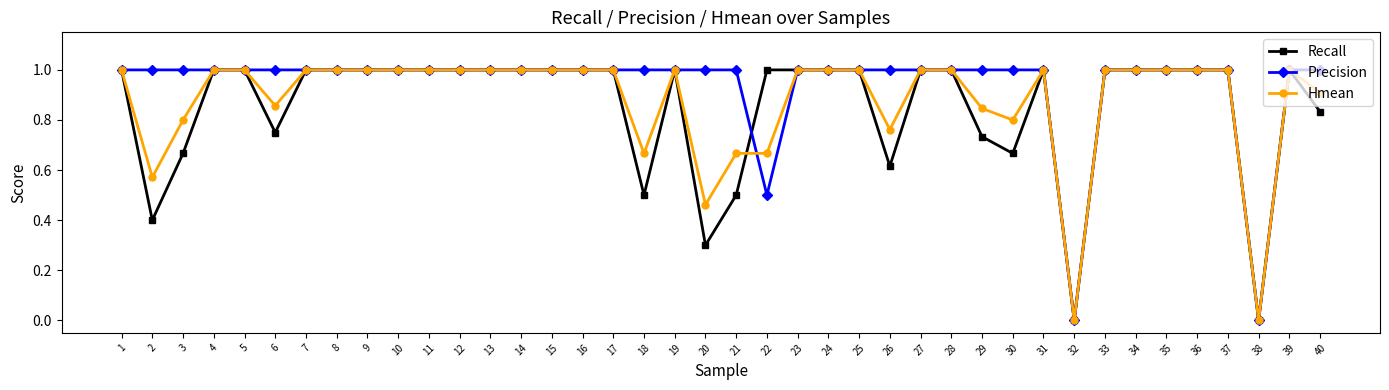

True or false: Hmean has a value of 0.8 at 29.

True